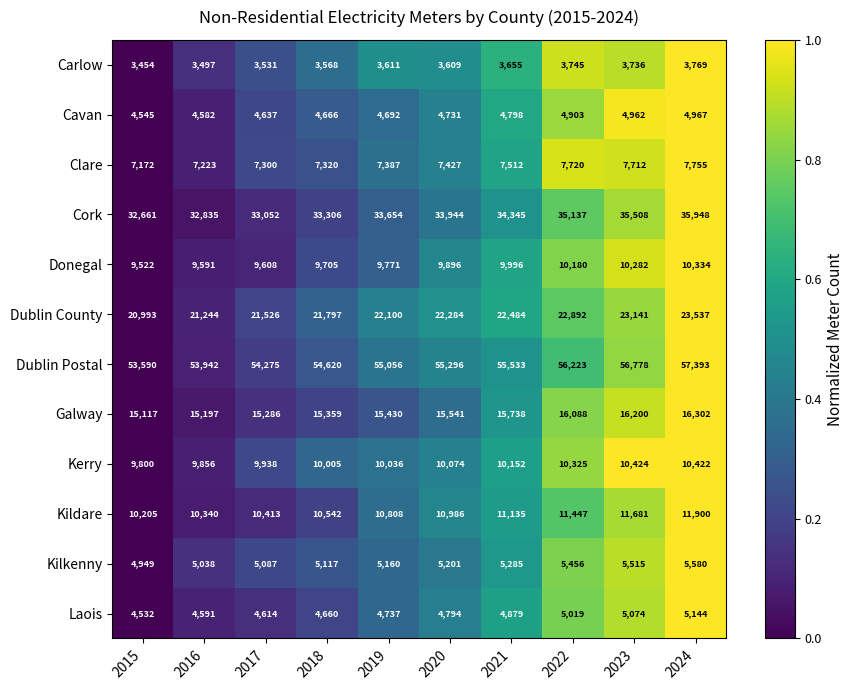

What is the total value across all series at 2023?

191013